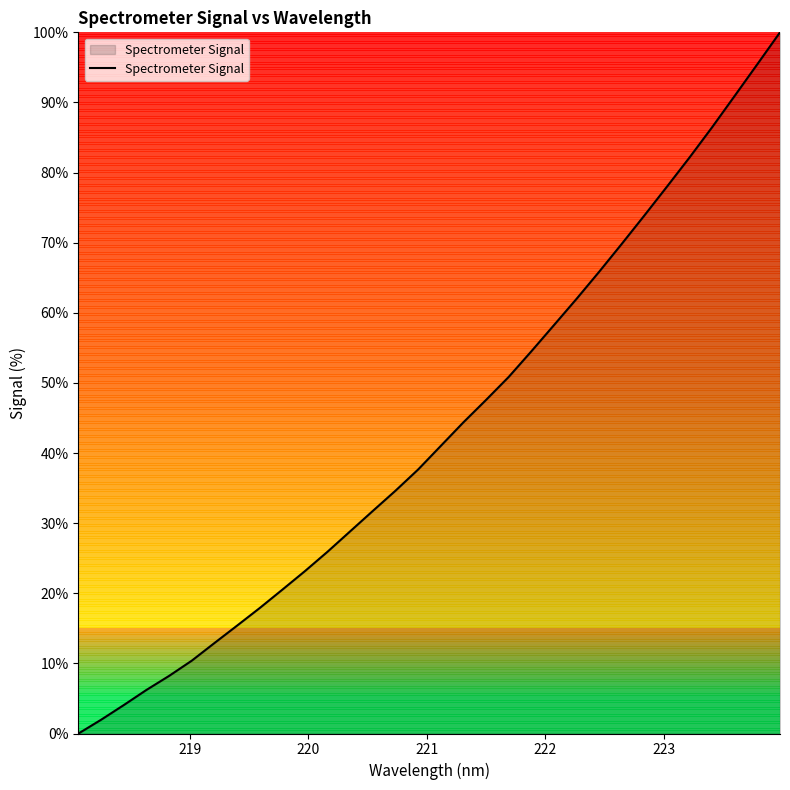

What is the difference between the maximum and minimum values?

100.0